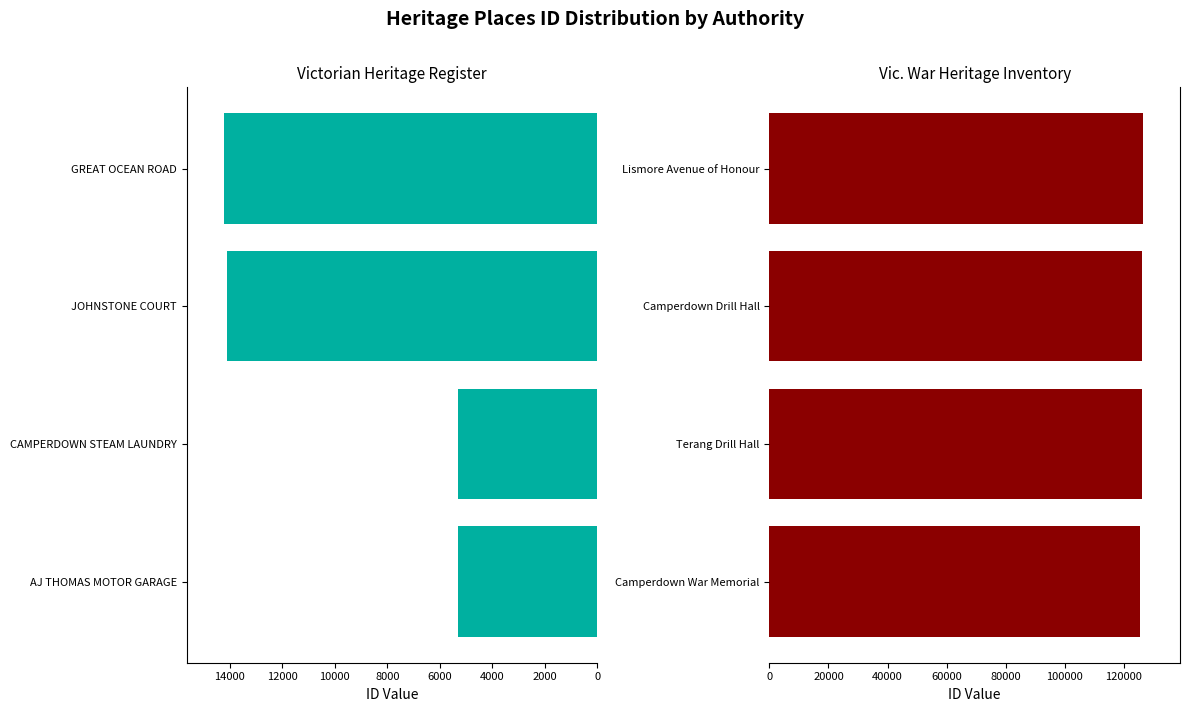

Reading left to right, extract all data points from this chart.

Victorian Heritage Register: 5297	5310	14111	14228
Vic. War Heritage Inventory: 125534	126131	126196	126343